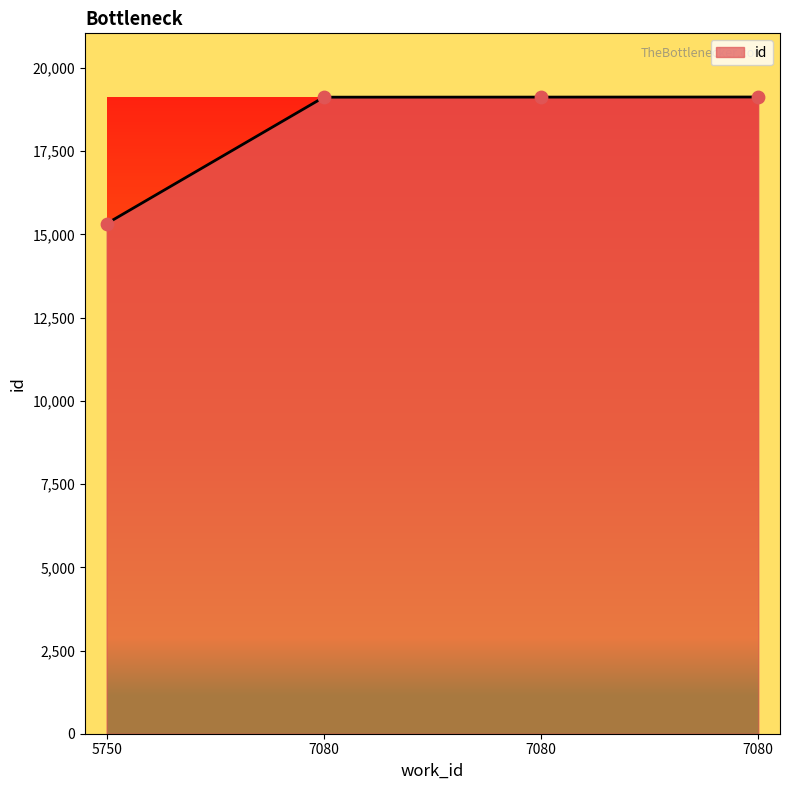

How many values are below 19128?

2